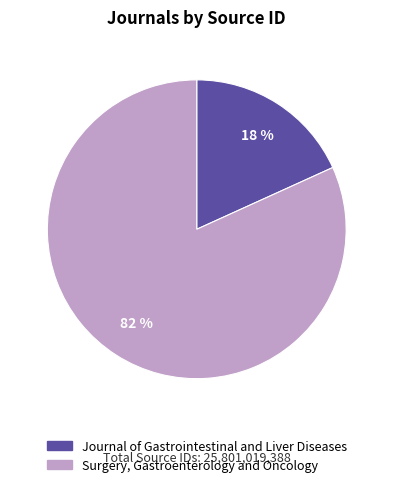

Between Journal of Gastrointestinal and Liver Diseases and Surgery, Gastroenterology and Oncology, which is larger?

Surgery, Gastroenterology and Oncology